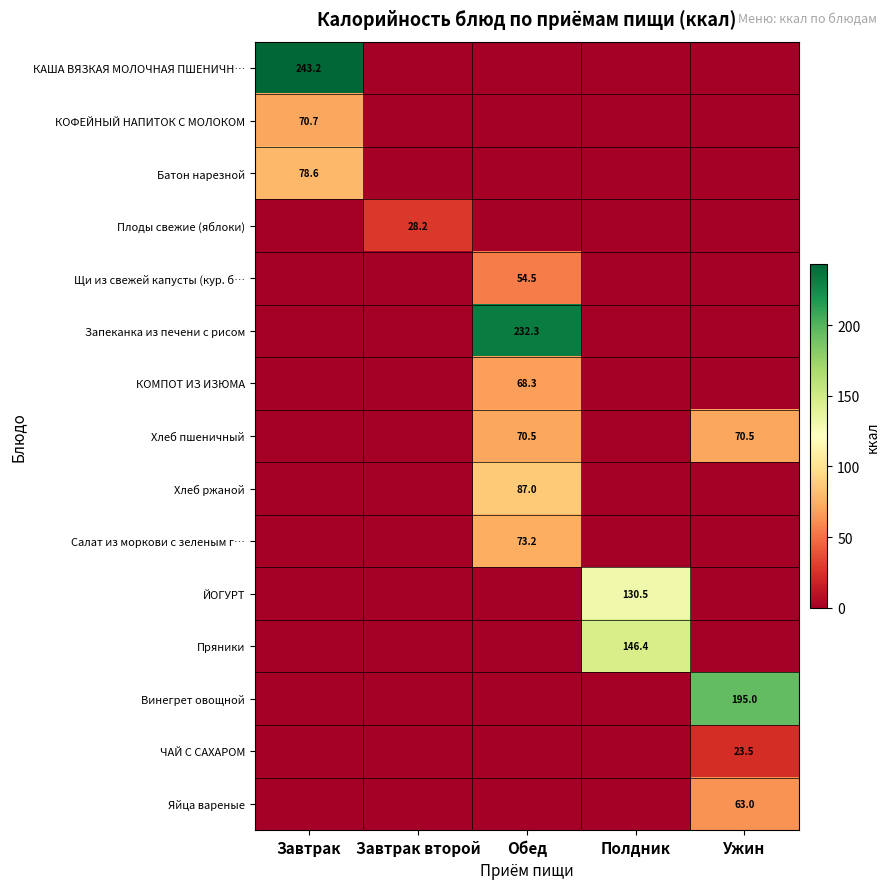

The value of ЧАЙ С САХАРОМ at Ужин is 23.5. True or false?

True